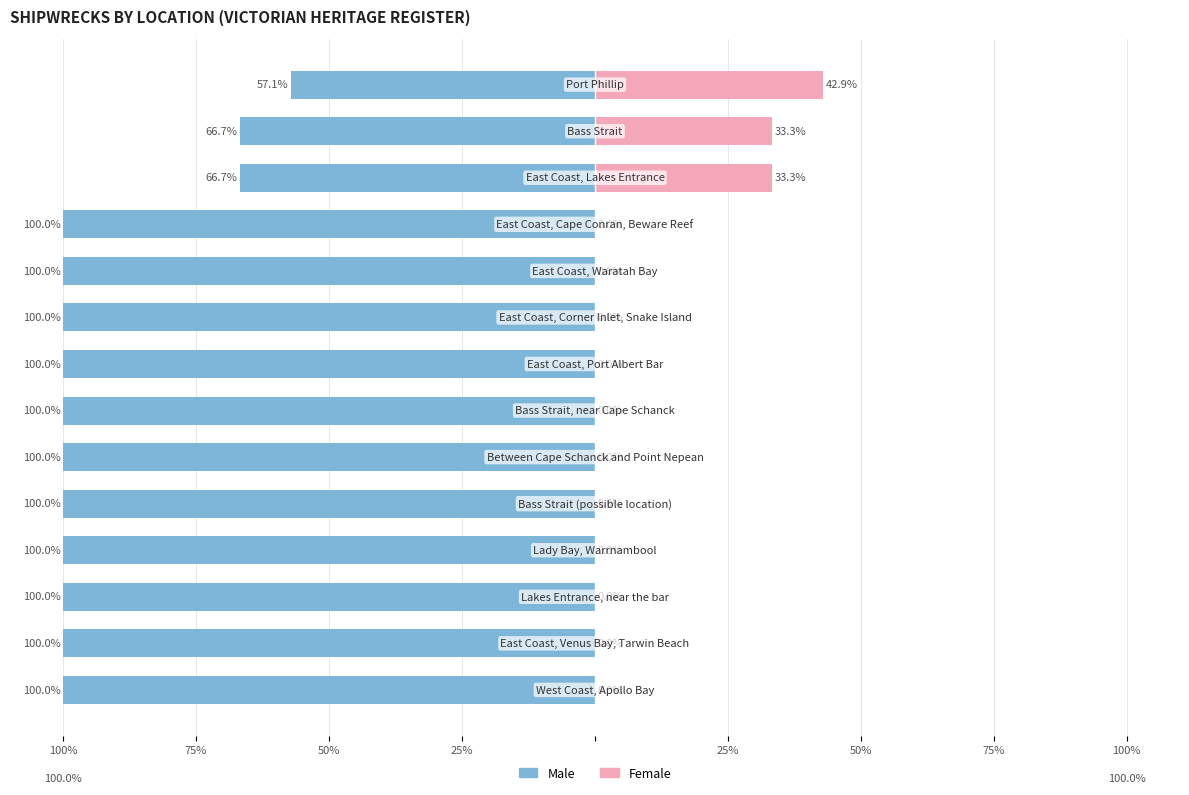

What is the difference between the maximum and minimum values in the Female series?

42.9